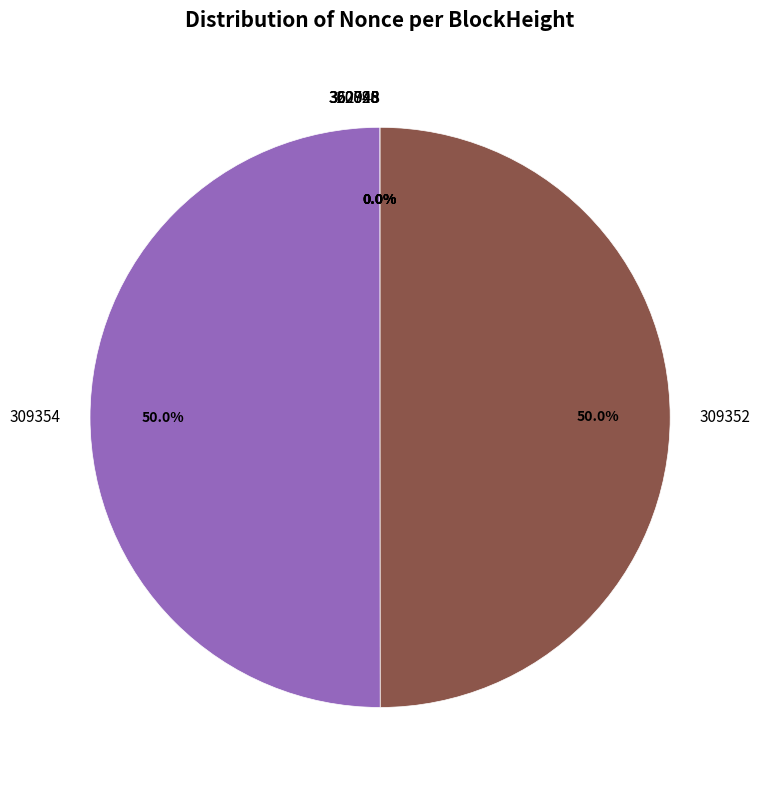

True or false: 320028 accounts for 0% of the total.

True